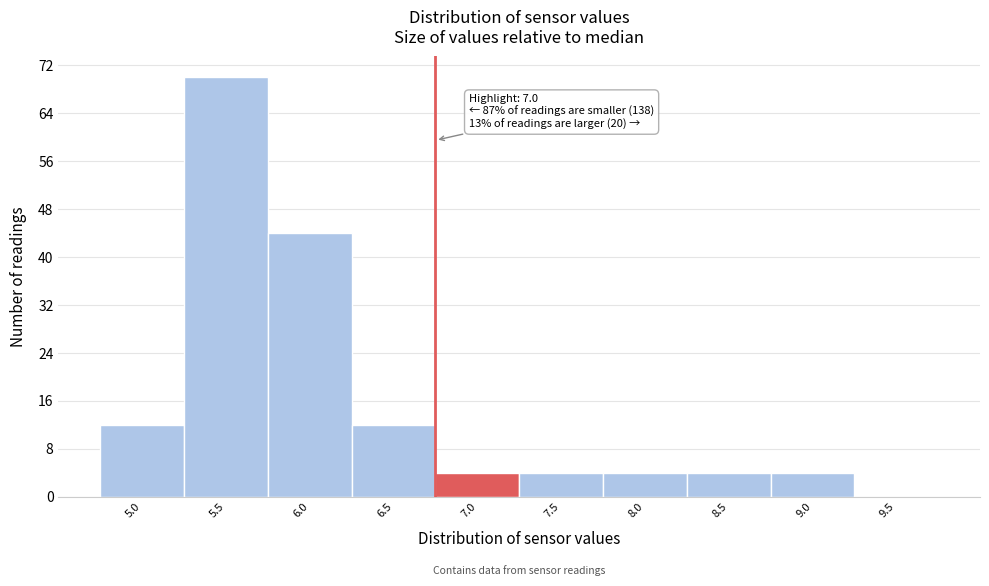

Reading left to right, transcribe all the data shown in this chart.

5.0=12	5.5=70	6.0=44	6.5=12	7.0=4	7.5=4	8.0=4	8.5=4	9.0=4	9.5=0